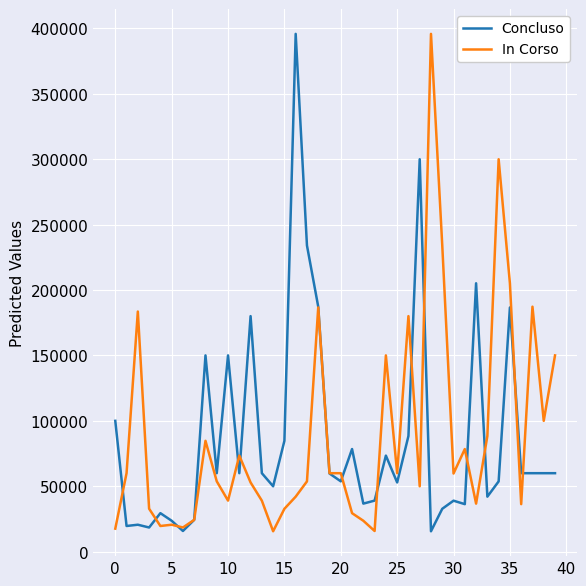

What is the minimum value for Concluso?

15630.6